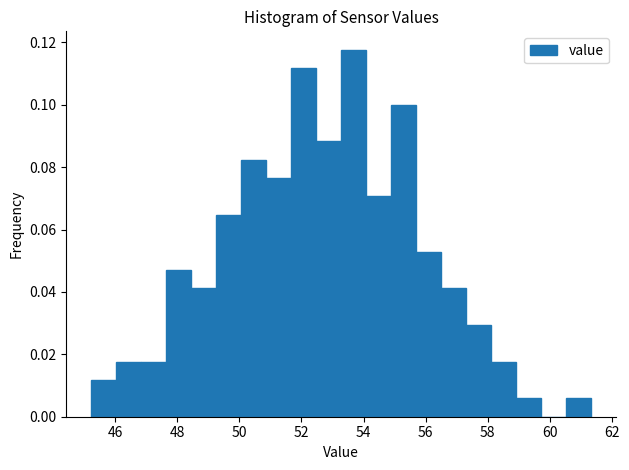

Reading left to right, transcribe this chart: for each bar, give the range it covers on the x-axis and its height. Neither the bar edges nor the heights are printed on the chart, so give them approximately, as read against the axes.

45.2 to 46.0: 0.012
46.0 to 46.8: 0.018
46.8 to 47.6: 0.018
47.6 to 48.4: 0.048
48.4 to 49.2: 0.042
49.2 to 50.0: 0.064
50.0 to 50.8: 0.082
50.8 to 51.6: 0.076
51.6 to 52.4: 0.112
52.4 to 53.2: 0.088
53.2 to 54.0: 0.118
54.0 to 54.8: 0.070
54.8 to 55.6: 0.100
55.6 to 56.6: 0.052
56.6 to 57.4: 0.042
57.4 to 58.2: 0.030
58.2 to 59.0: 0.018
59.0 to 59.8: 0.006
59.8 to 60.6: 0
60.6 to 61.4: 0.006